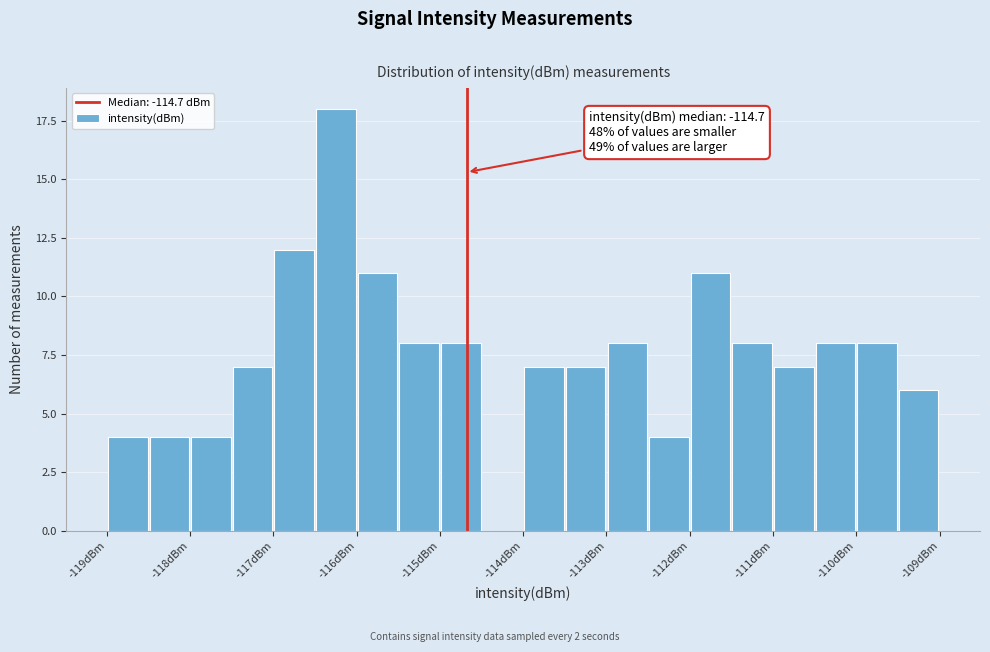

Read against the x-axis, roughly where is the centre of the tallest bar?

-116.2